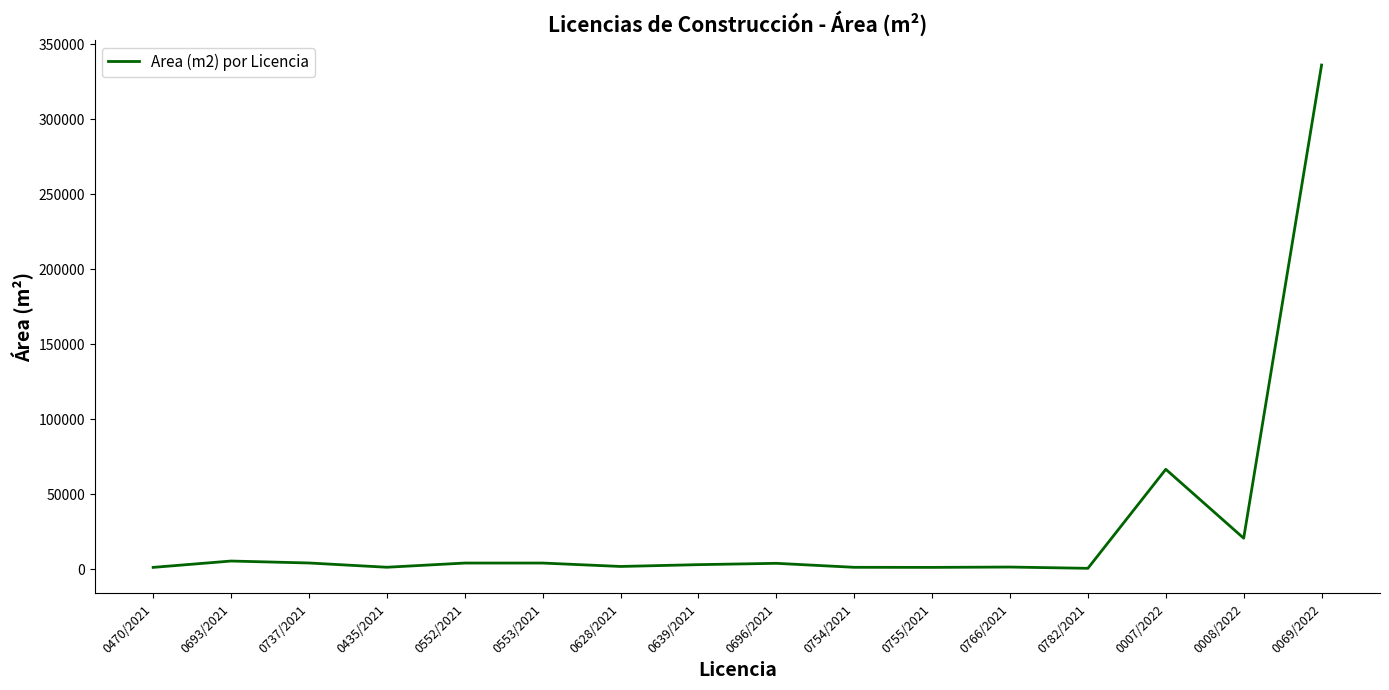

Which label corresponds to the largest value in the chart?

0069/2022